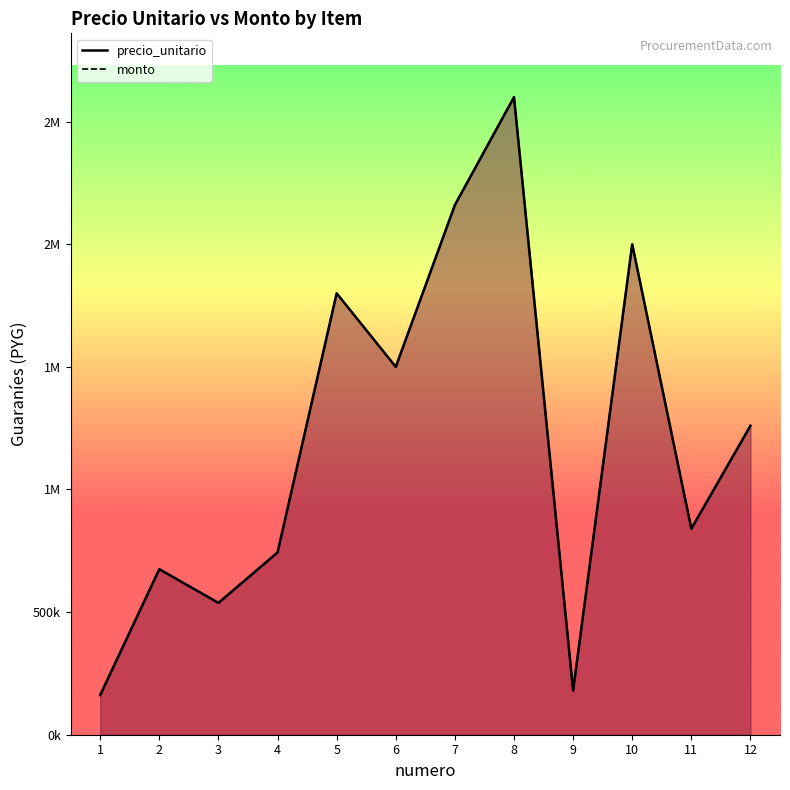

What is the maximum value shown in the chart?

2600000